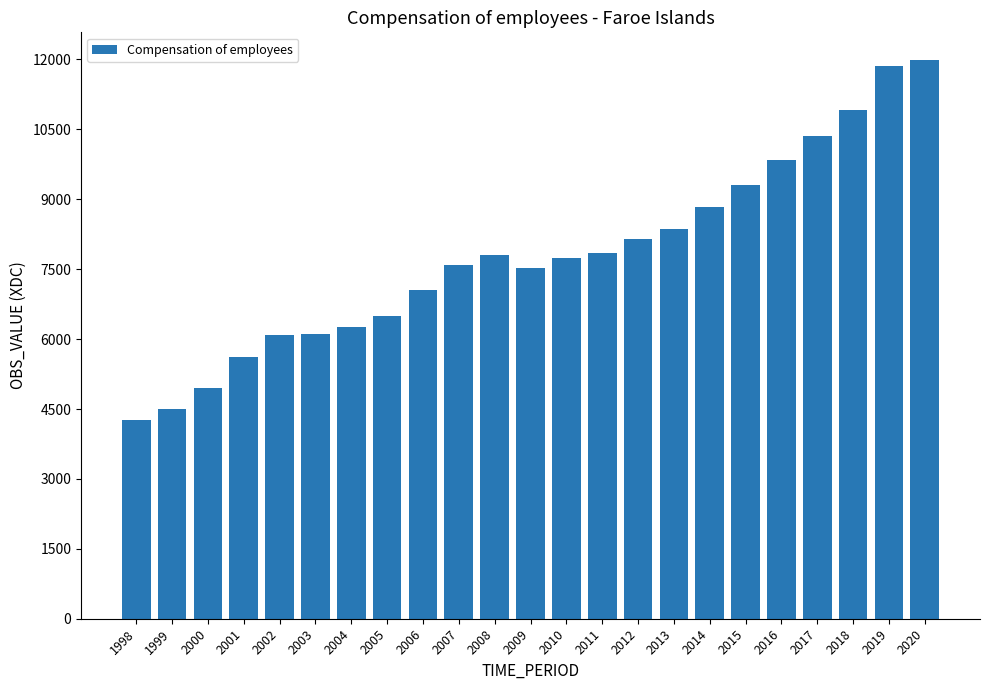

Are the bars horizontal?

No